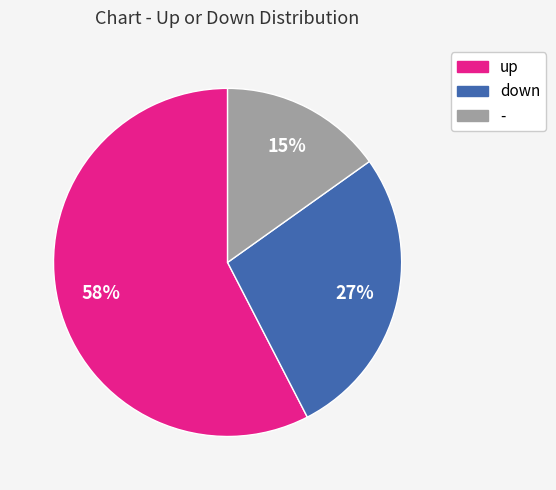

To the nearest percent, what percentage of the pie is down?

27%